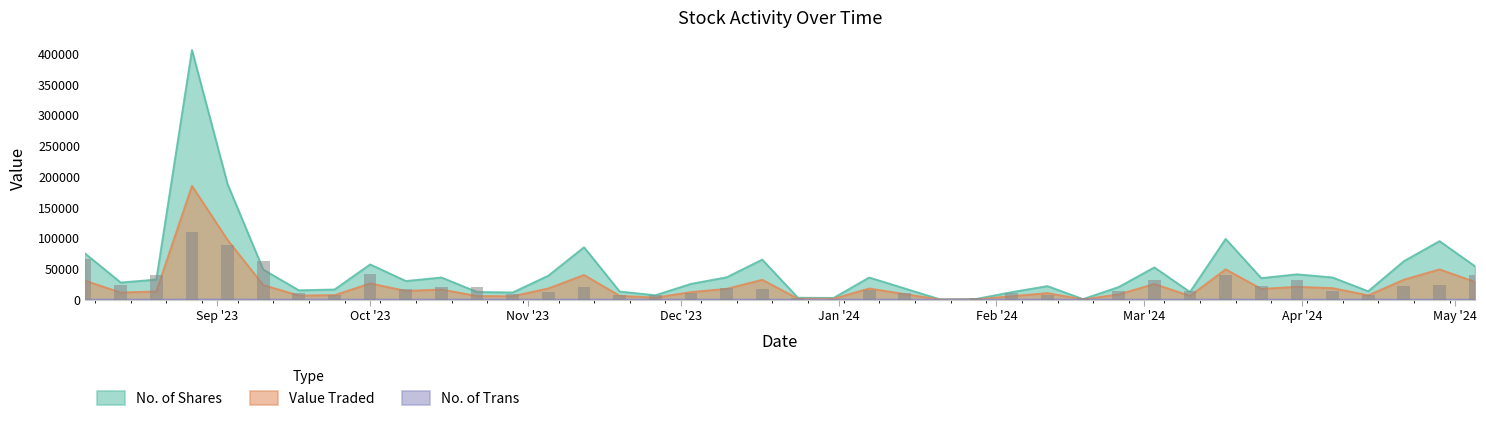

How many values in the No. of Trans series exceed 21?

19